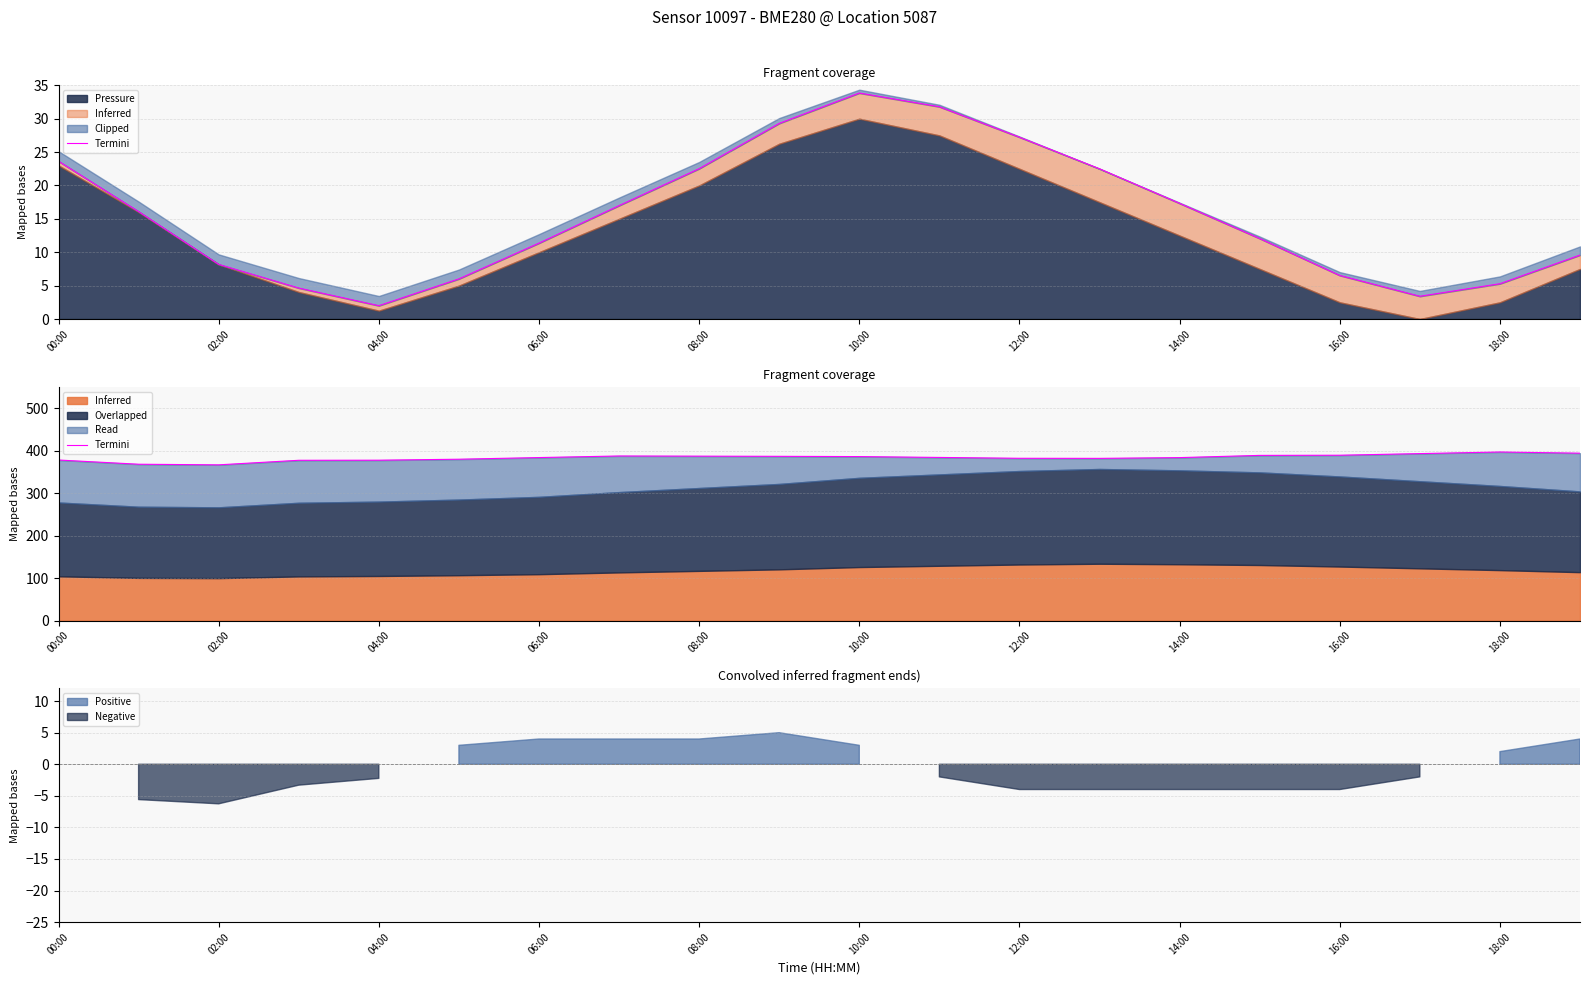

The value at 10:00 is 615.9. True or false?

False